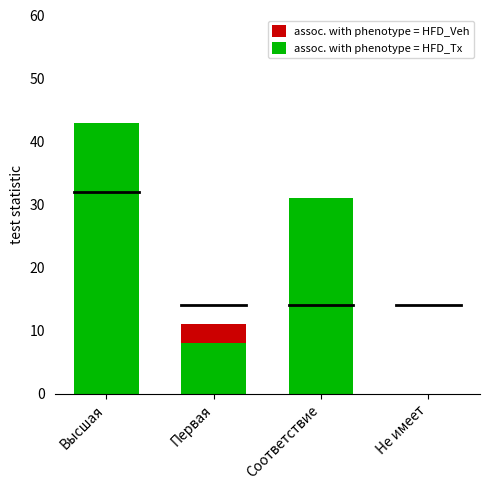

At which label does assoc. with phenotype = HFD_Tx first exceed 31?

Высшая